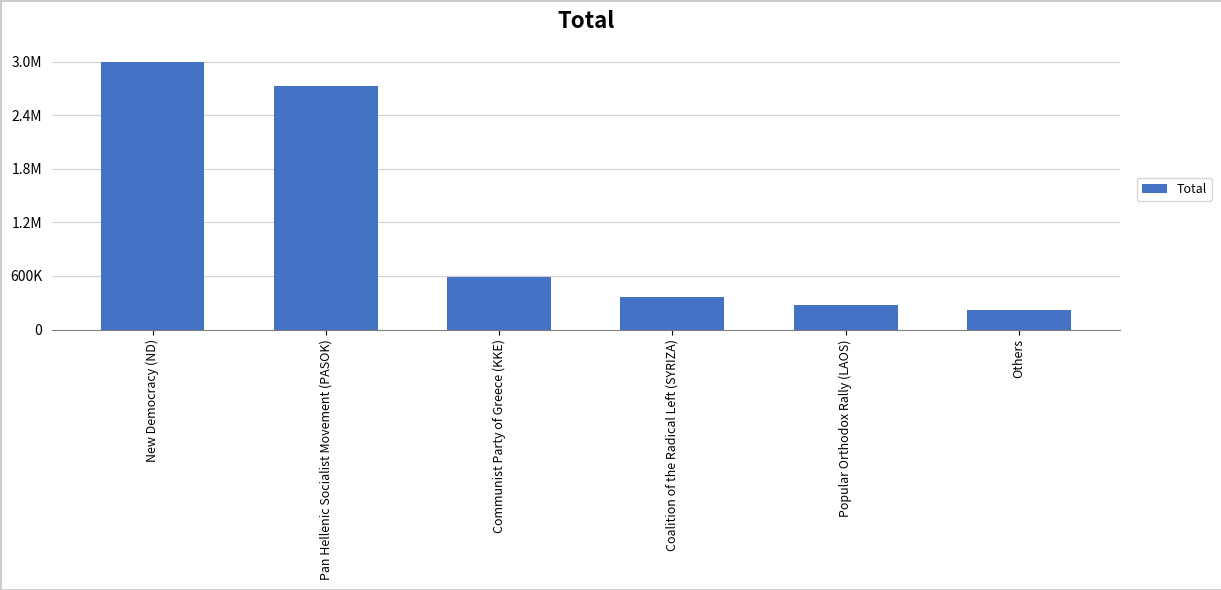

At which category does the chart reach its peak across all series?

New Democracy (ND)